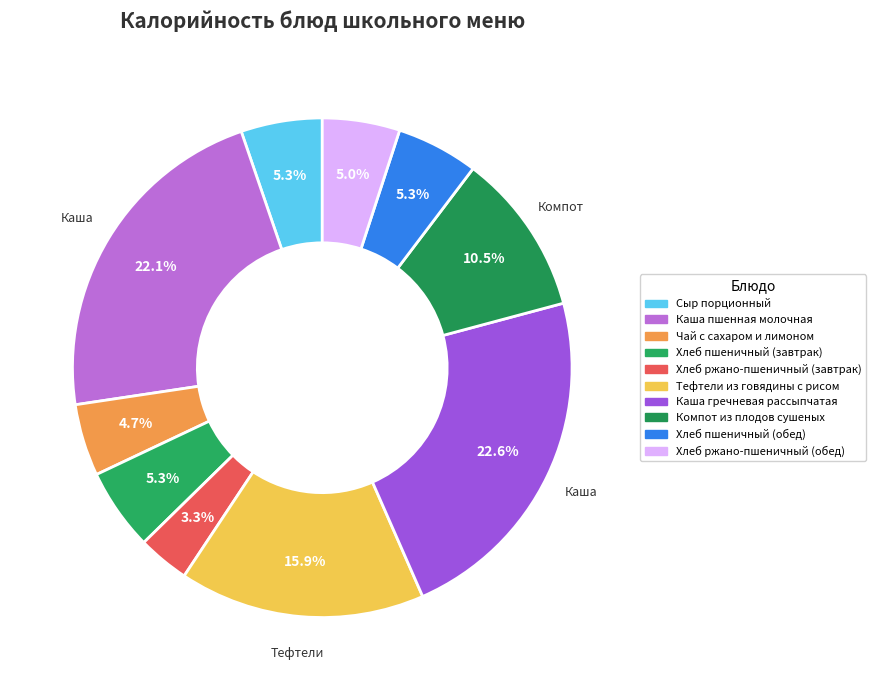

To the nearest percent, what is the difference between the Сыр порционный and Тефтели из говядины с рисом slice percentages?

11%